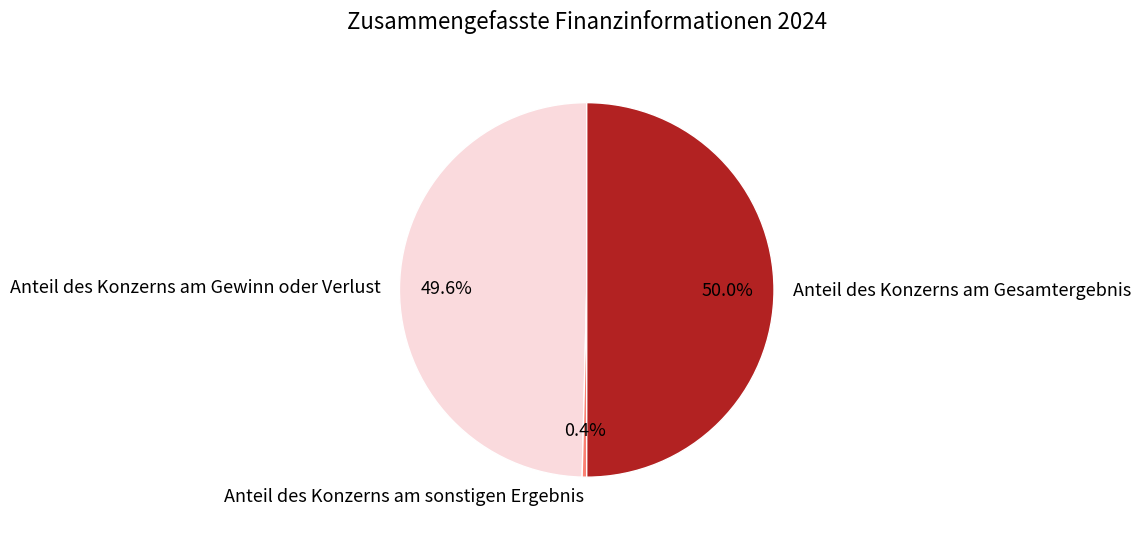

Approximately how many times larger is the value at Anteil des Konzerns am Gewinn oder Verlust compared to Anteil des Konzerns am Gesamtergebnis?

1.0